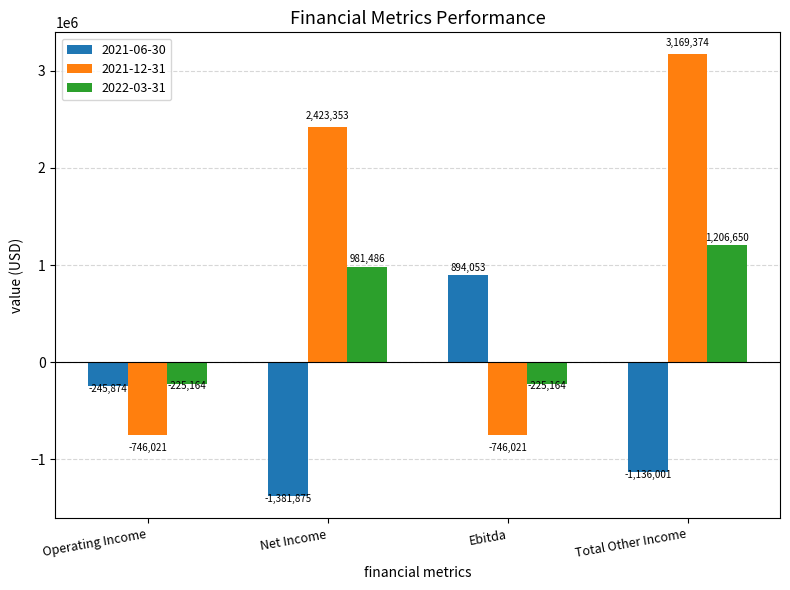

What is the minimum value for 2022-03-31?

-225164